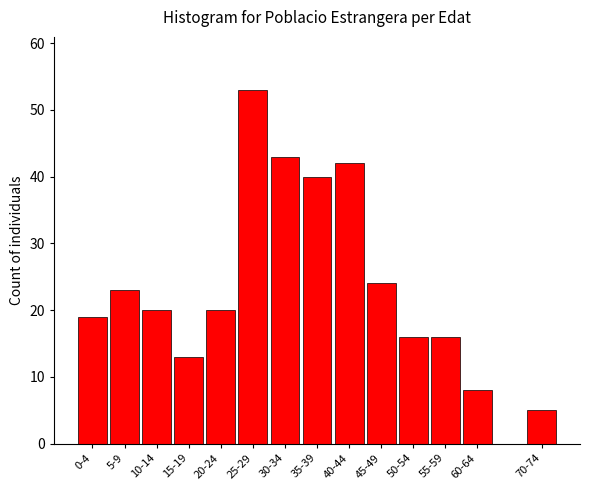

Reading left to right, extract all data points from this chart.

19	23	20	13	20	53	43	40	42	24	16	16	8	5